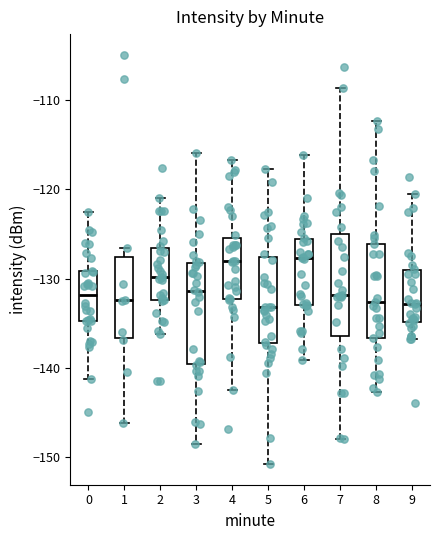

Reading left to right, read every box against the y-axis: the position of its median line, the range the box covers, and the ends of its whiskers. The values are not printed on the chart, so give them approximately, as read against the axis.

0: median -132, box -135 to -129, whiskers -141 to -123
1: median -132, box -137 to -128, whiskers -146 to -127
2: median -130, box -132 to -127, whiskers -136 to -121
3: median -131, box -140 to -128, whiskers -148 to -116
4: median -128, box -132 to -125, whiskers -142 to -117
5: median -133, box -137 to -128, whiskers -151 to -118
6: median -128, box -133 to -126, whiskers -139 to -116
7: median -132, box -136 to -125, whiskers -148 to -109
8: median -133, box -137 to -126, whiskers -143 to -112
9: median -133, box -135 to -129, whiskers -137 to -121